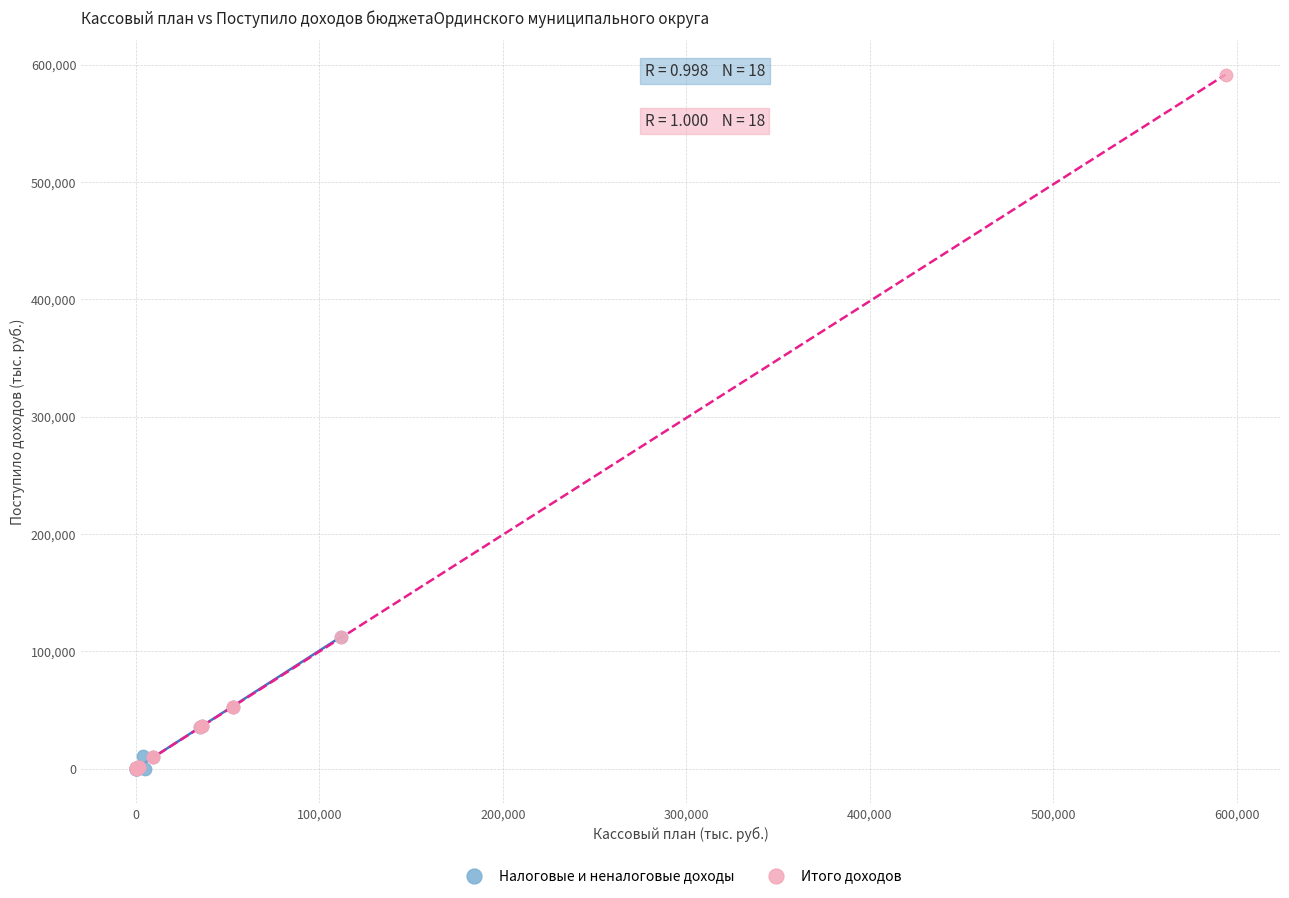

Which series contains the highest Y value?

Итого доходов